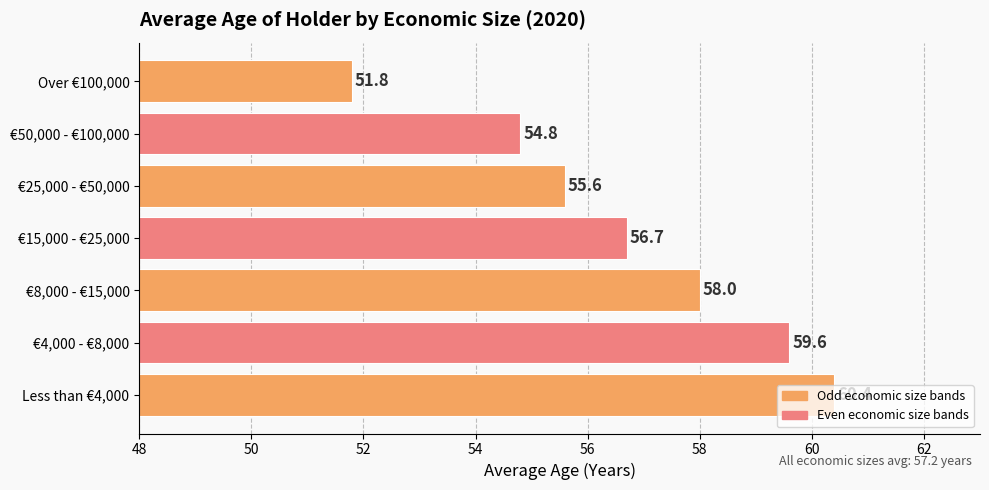

Rank the categories by value from lowest to highest.

Over €100,000, €50,000 - €100,000, €25,000 - €50,000, €15,000 - €25,000, €8,000 - €15,000, €4,000 - €8,000, Less than €4,000